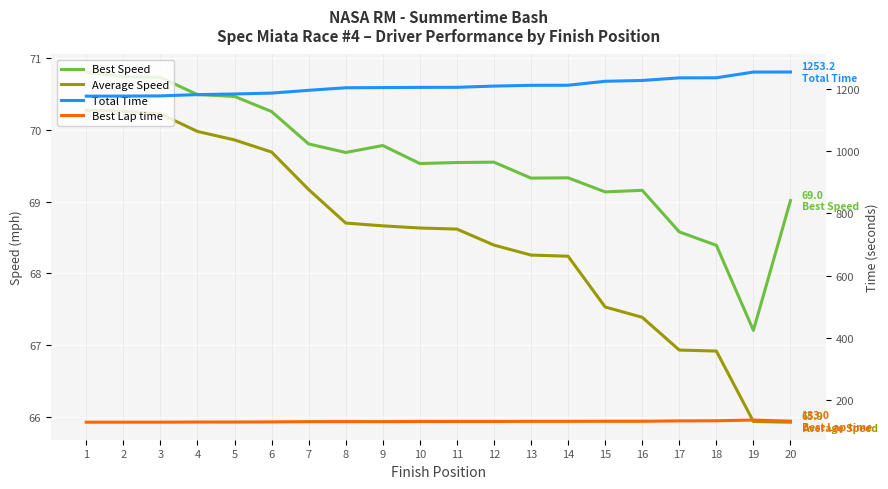

What is the smallest value displayed?

65.9